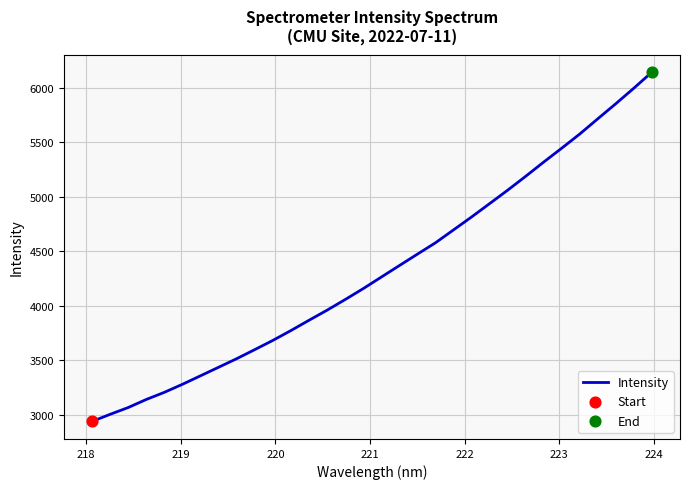

What is the difference between the maximum and minimum values?

3206.0